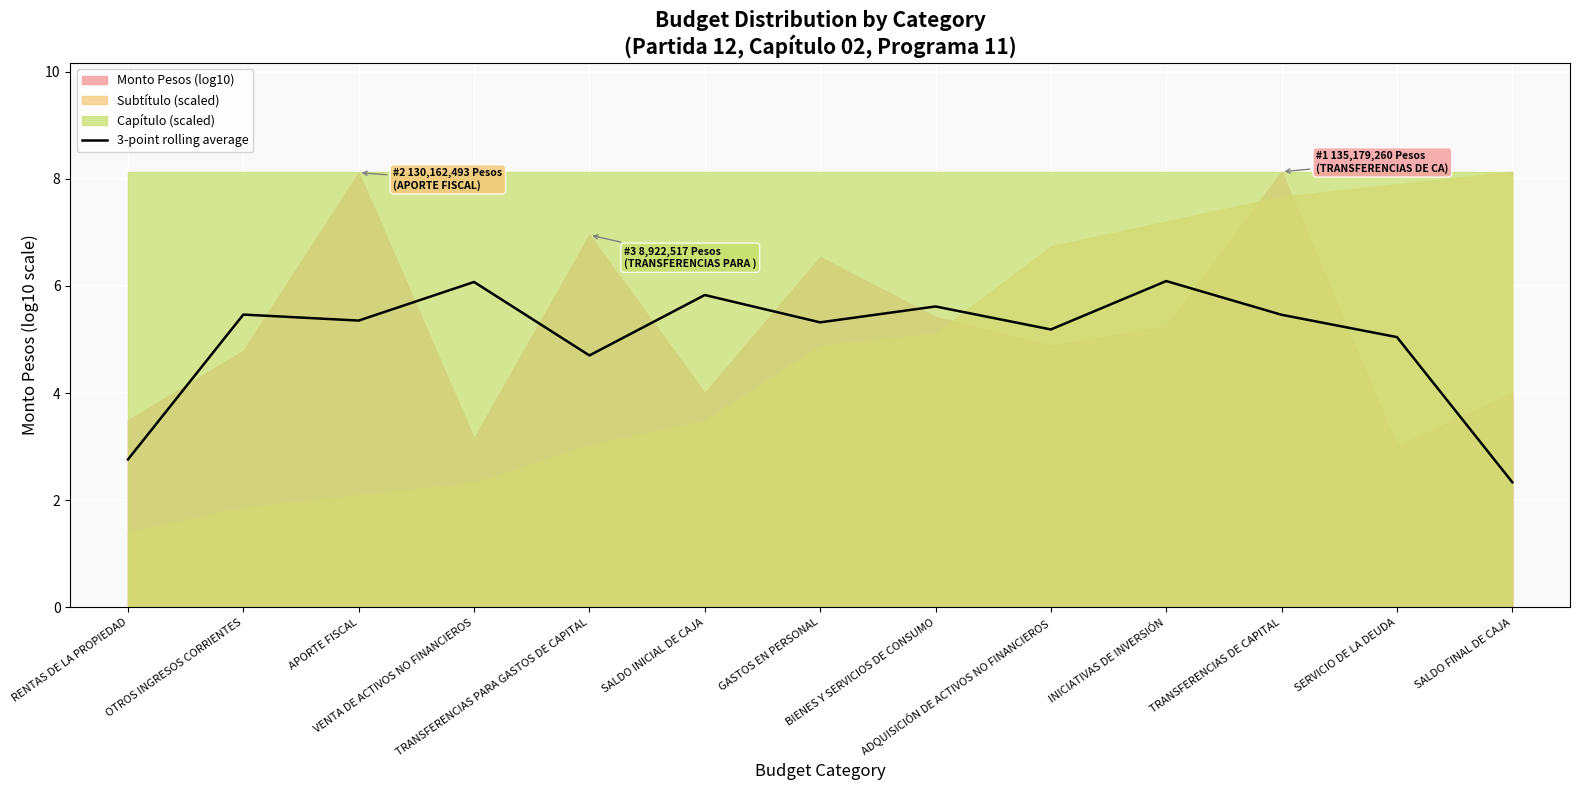

Reading left to right, extract all data points from this chart.

2.8	5.5	5.4	6.1	4.7	5.8	5.3	5.6	5.2	6.1	5.5	5.0	2.3